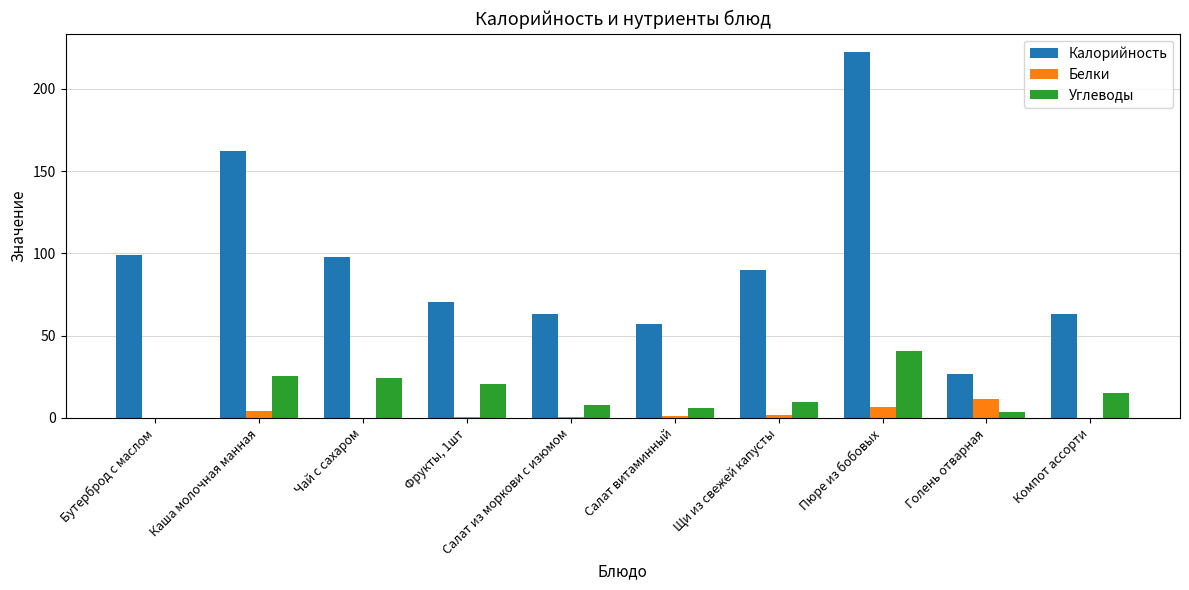

The value of Углеводы at Салат витаминный is 6.3. True or false?

True